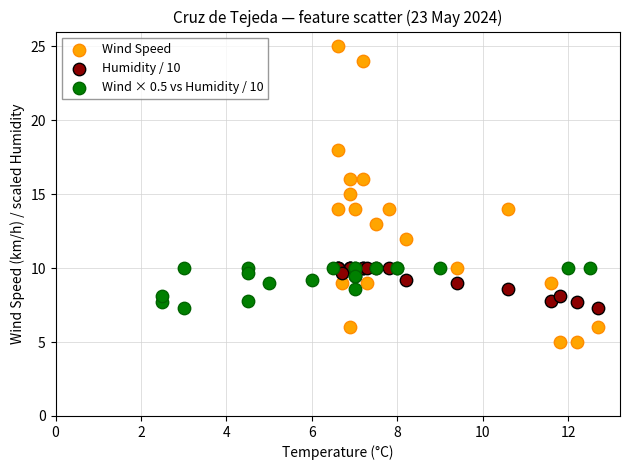

Which series contains the lowest Y value?

Wind Speed